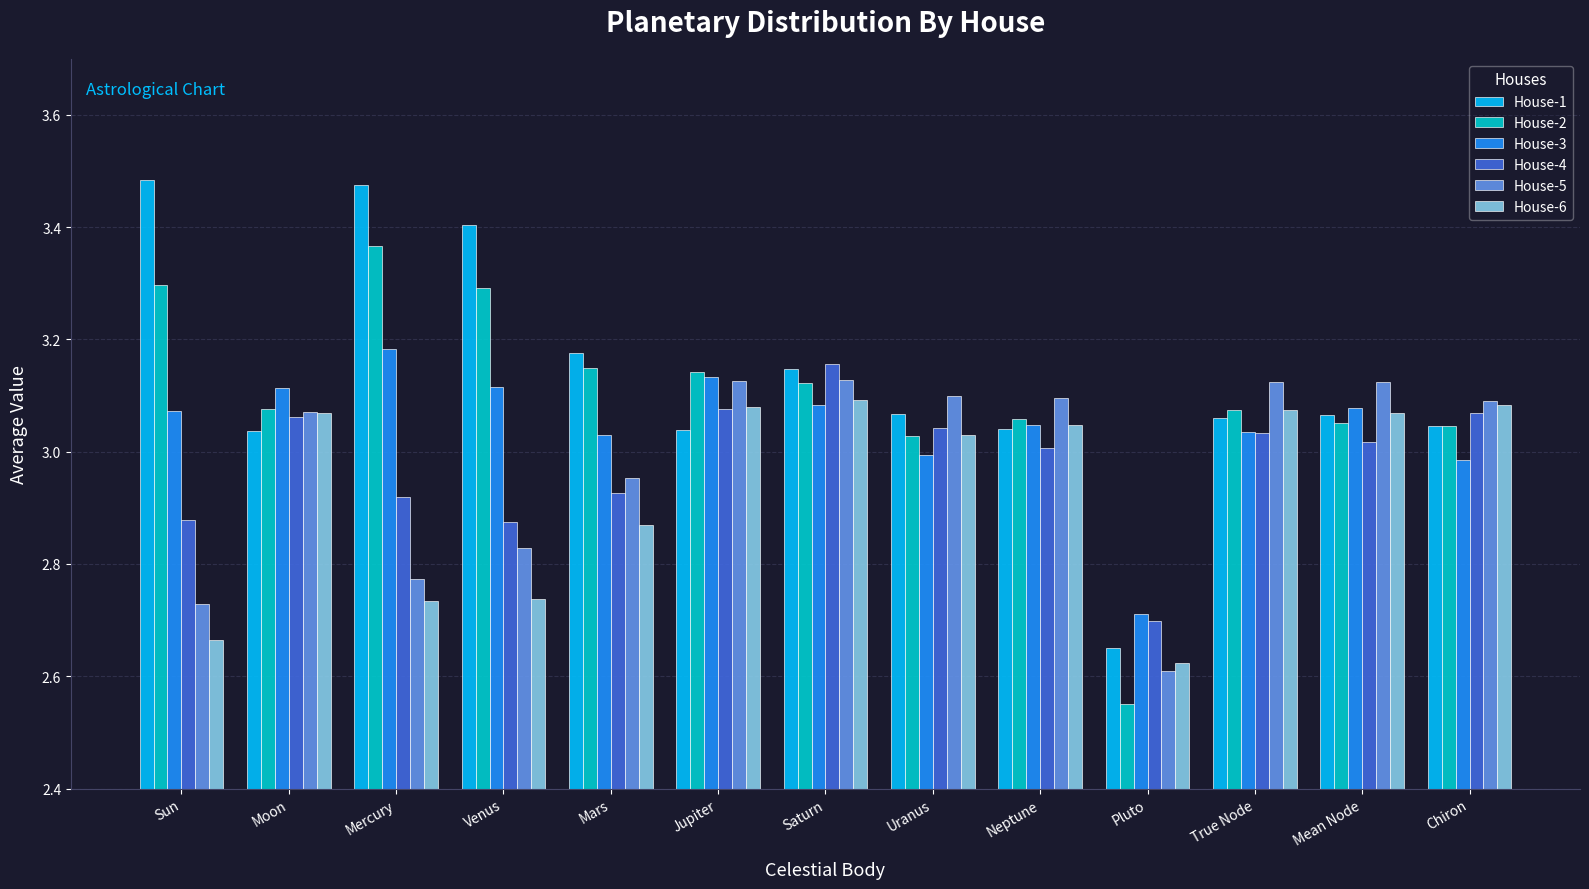

Rank the series by their maximum value, from lowest to highest.

House-6, House-5, House-4, House-3, House-2, House-1